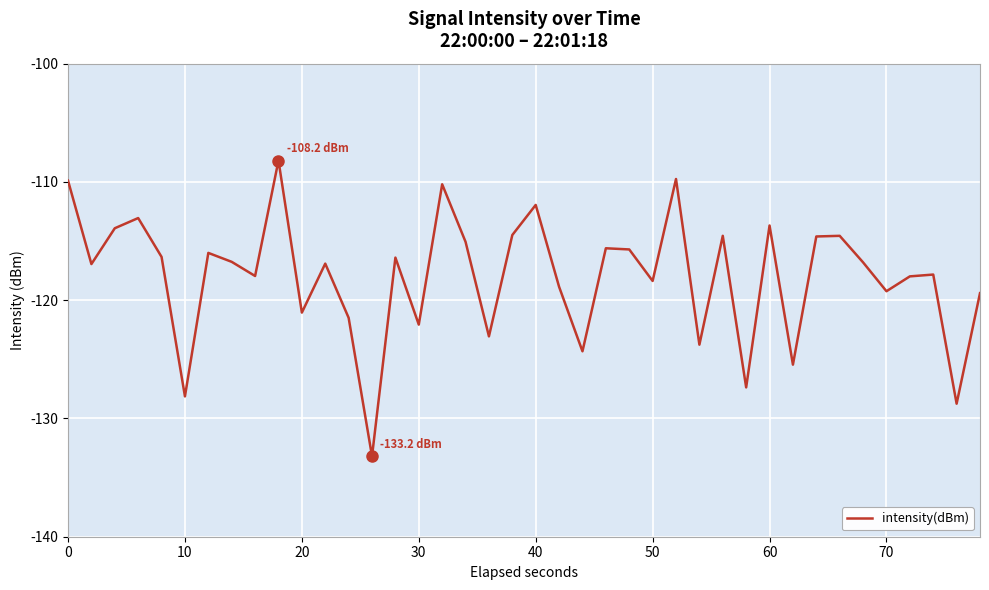

What is the maximum value shown in the chart?

-108.2